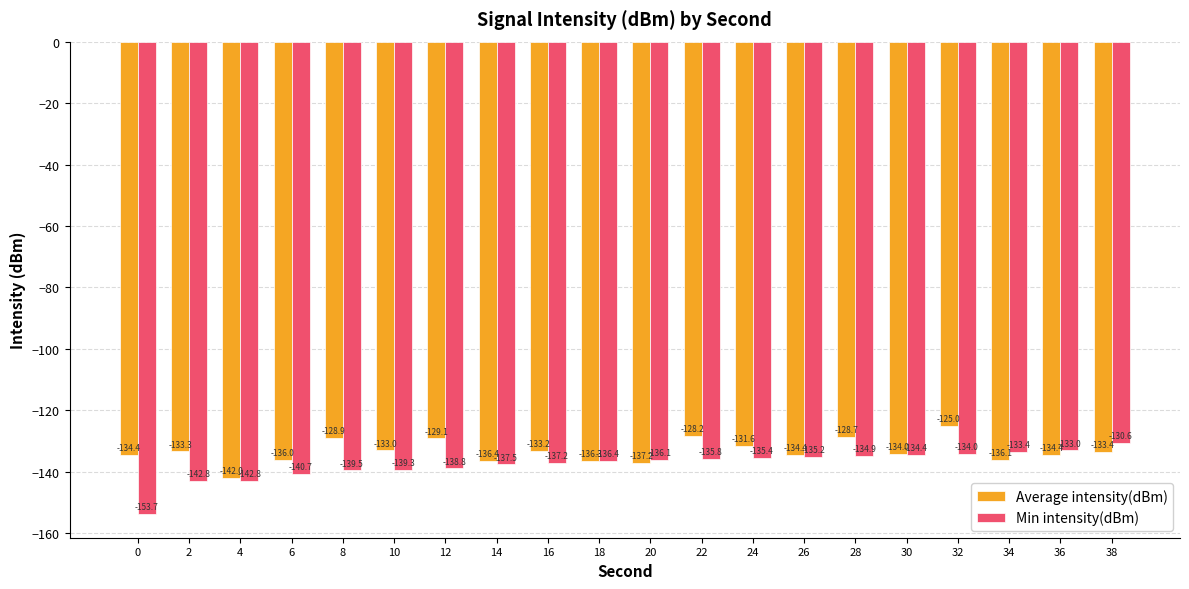

Which series has the widest spread of values?

Min intensity(dBm)